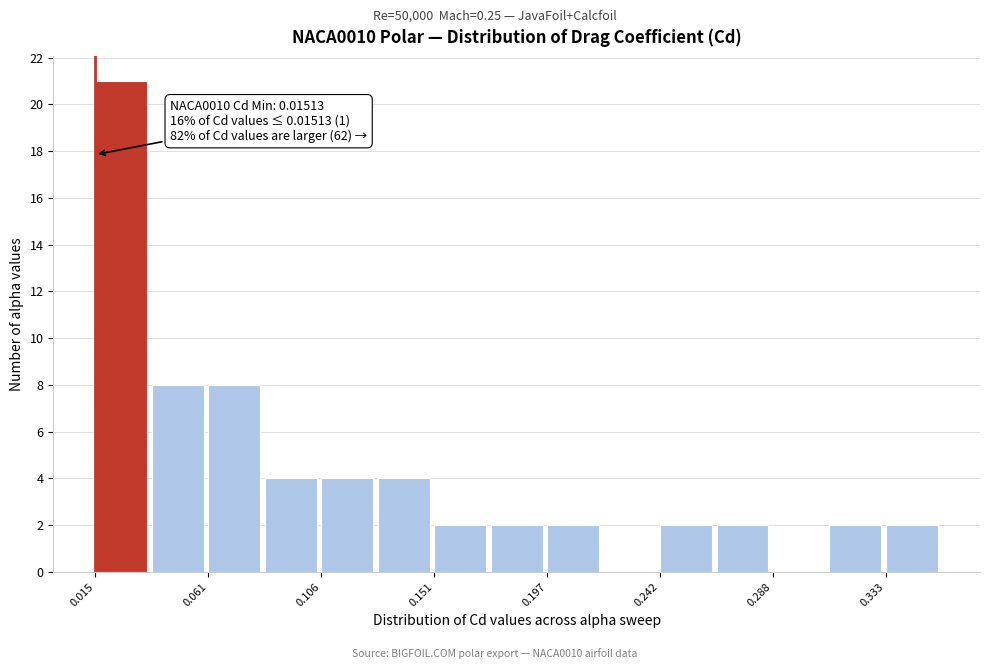

Over which range of the x-axis is the bar tallest?

0.015 to 0.040